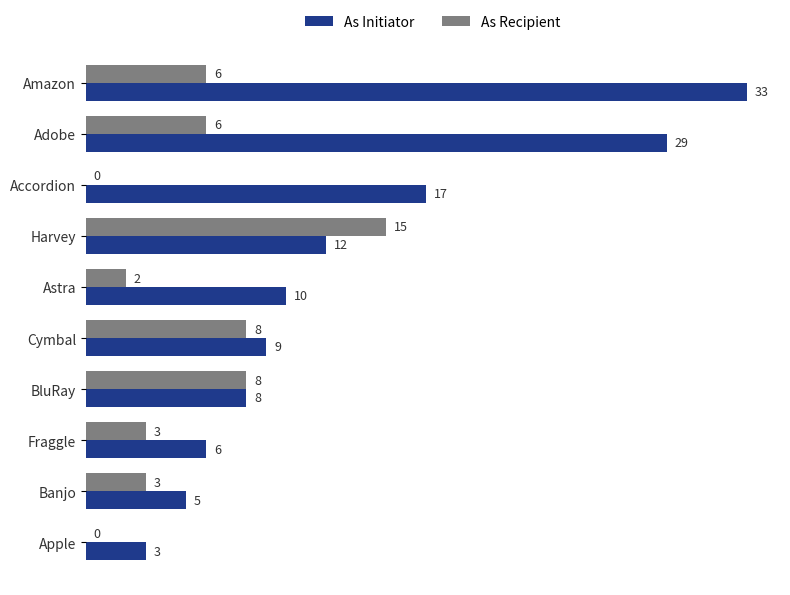

Read the As Initiator value at Banjo, to the nearest 5.

5